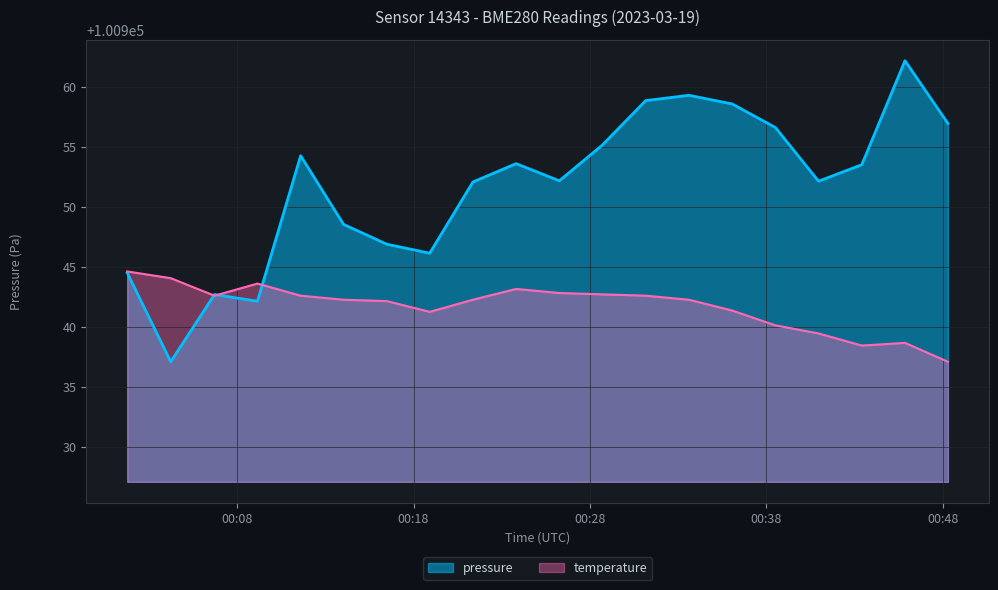

Reading left to right, what are all the values shown in this chart?

pressure: 100944.5	100937.1	100942.7	100942.2	100954.3	100948.6	100946.9	100946.2	100952.1	100953.6	100952.2	100955.2	100958.9	100959.3	100958.6	100956.6	100952.2	100953.5	100962.2	100957.0
temperature: 100944.6	100944.1	100942.6	100943.6	100942.6	100942.3	100942.2	100941.3	100942.3	100943.2	100942.8	100942.7	100942.6	100942.3	100941.4	100940.2	100939.5	100938.5	100938.7	100937.1